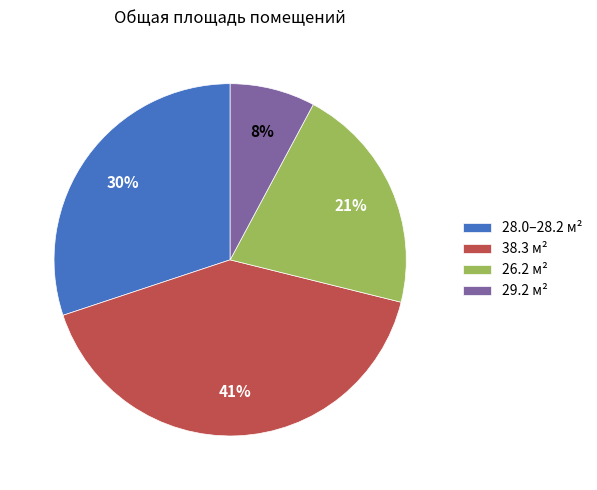

Is it true that 29.2 м² is 1% of the pie?

False